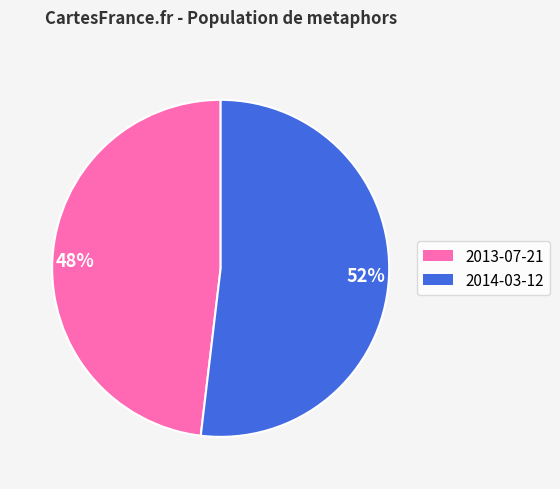

Count the number of slices in the pie.

2